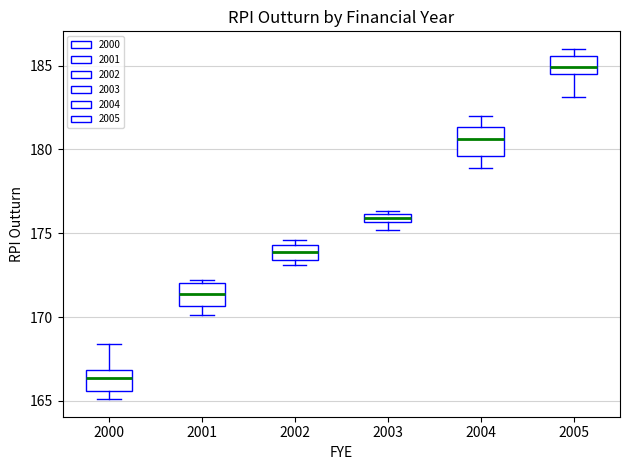

Which box has the lowest median line?

2000